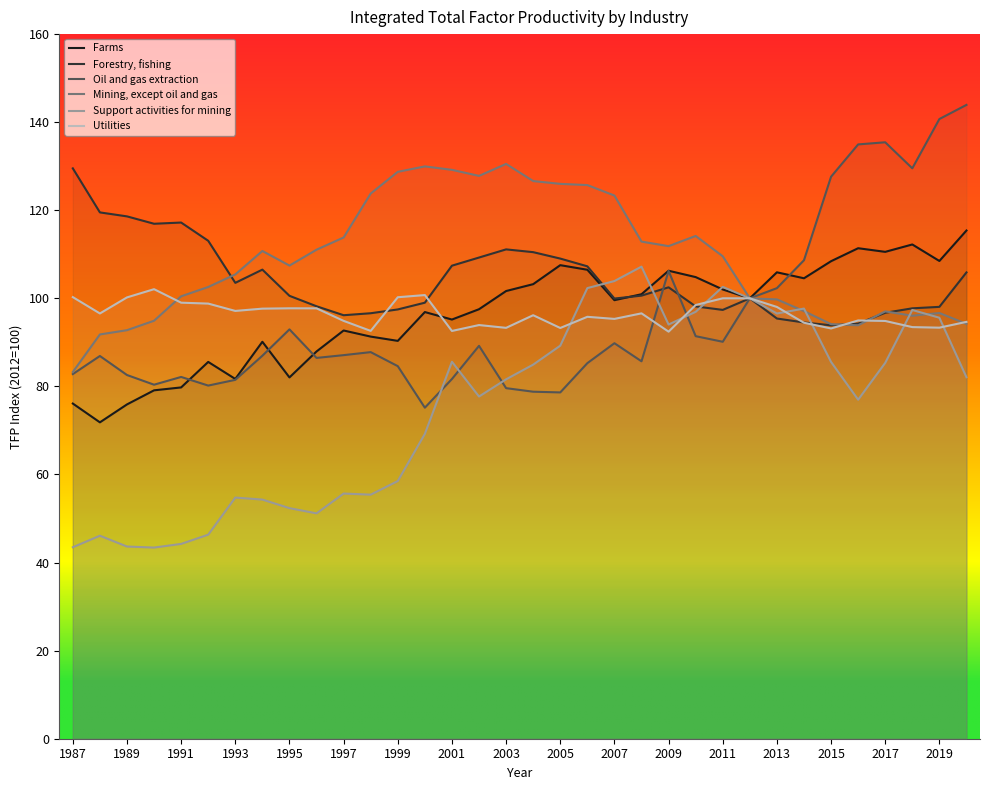

In Forestry, fishing, how many points are higher than both neighbors (excluding endpoints)?

5